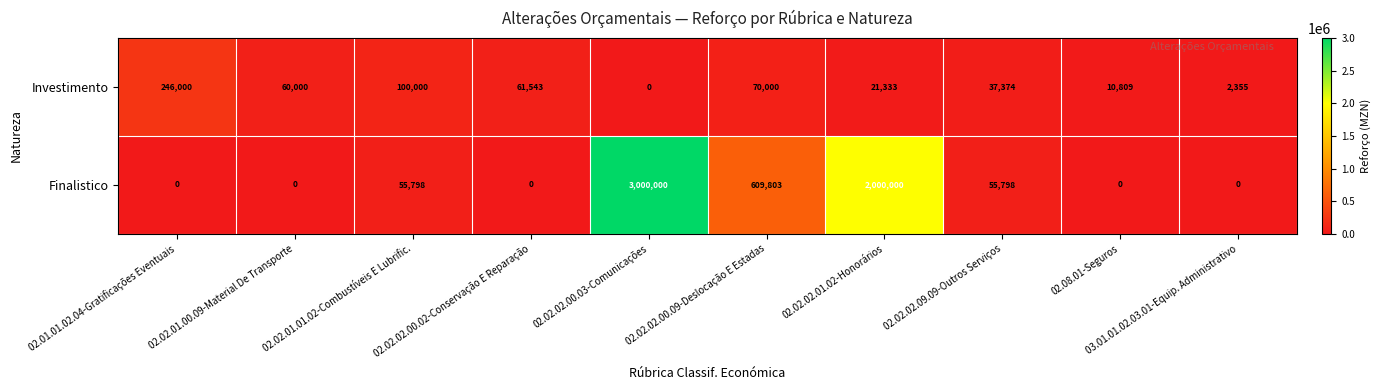

At 02.02.02.09.09-Outros Serviços, list the series in order from largest to smallest.

Finalistico, Investimento